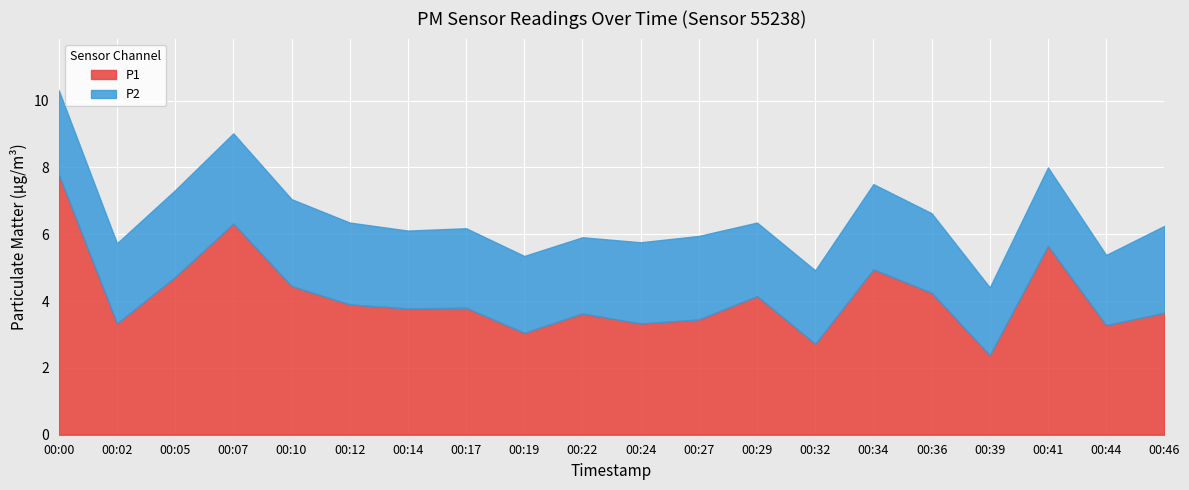

Which series has the largest total across all categories?

P1